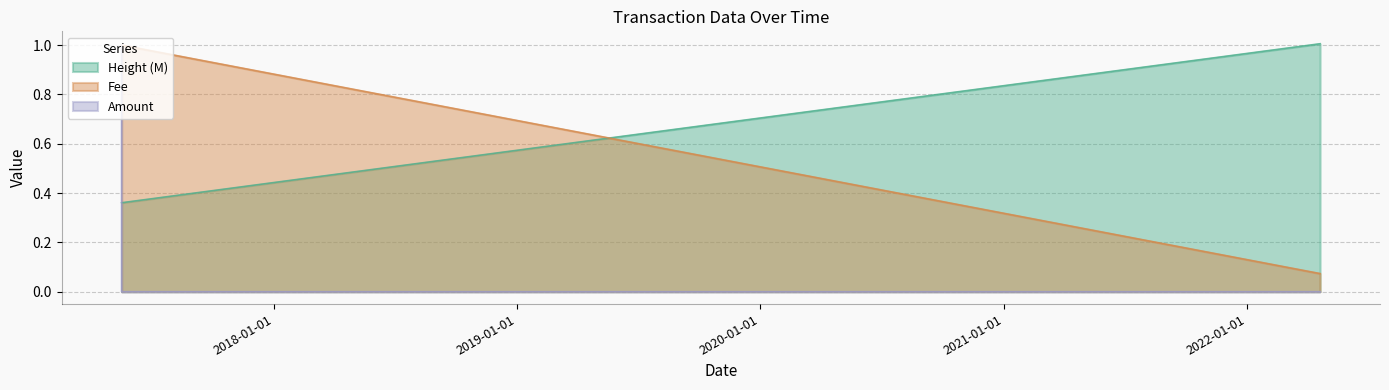

What is the label of the 3rd point from the left?

2017-05-16 21:34:29